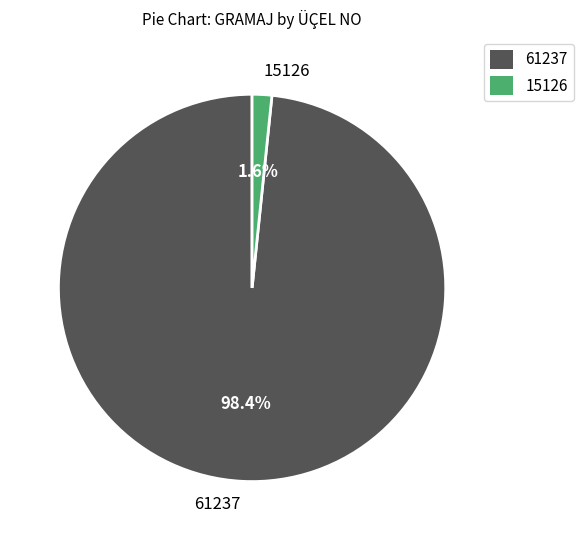

Which slice represents more than half of the pie?

61237